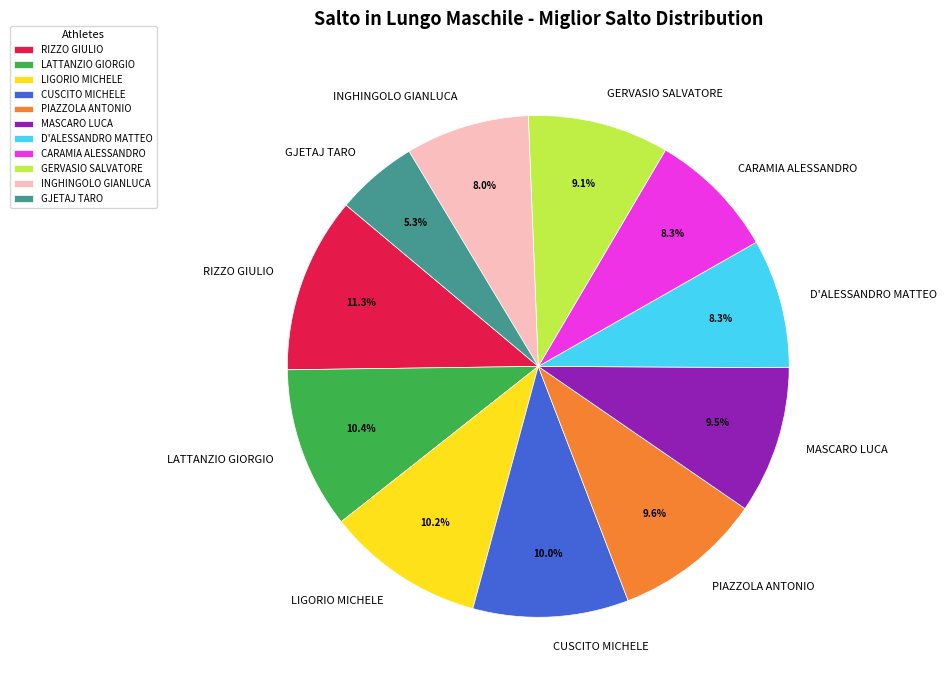

How many slices are in this pie chart?

11